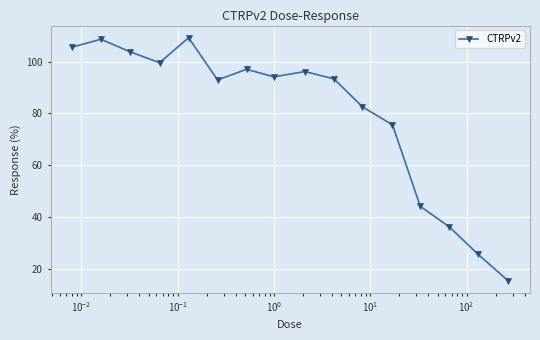

How many points are lower than both their immediate neighbors (excluding endpoints)?

3